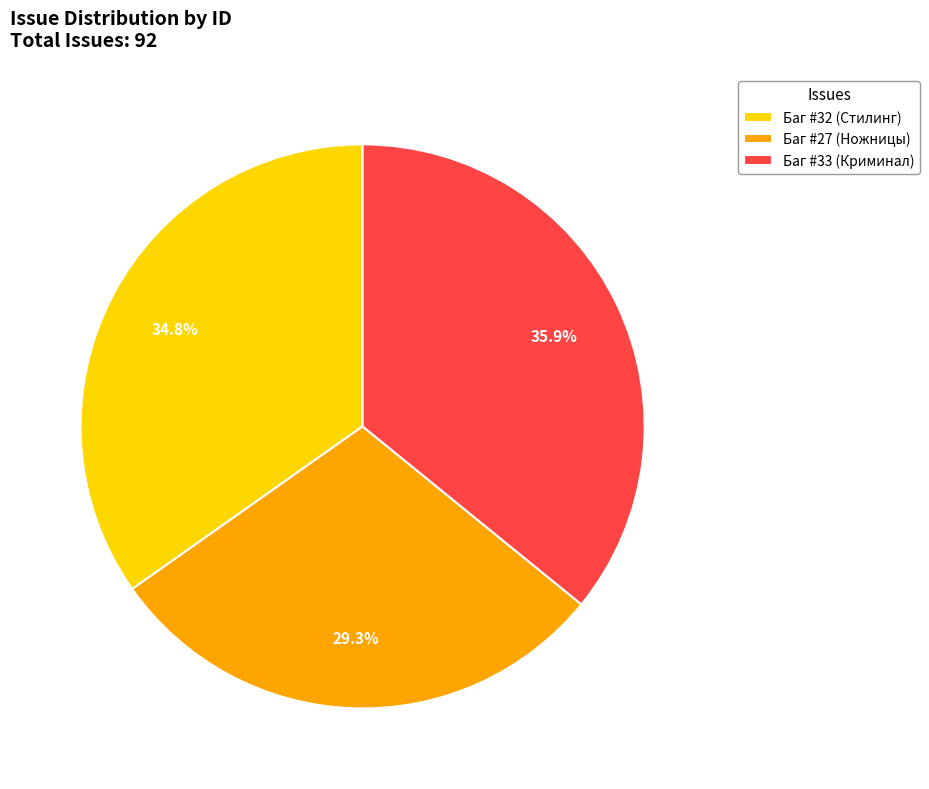

Between Баг #27 (Ножницы) and Баг #33 (Криминал), which is larger?

Баг #33 (Криминал)